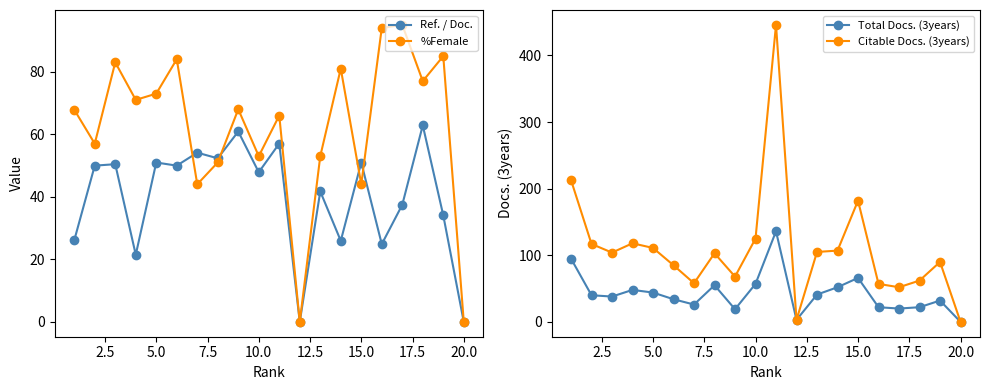

The %Female series shows 69.1 at 15.0. True or false?

False